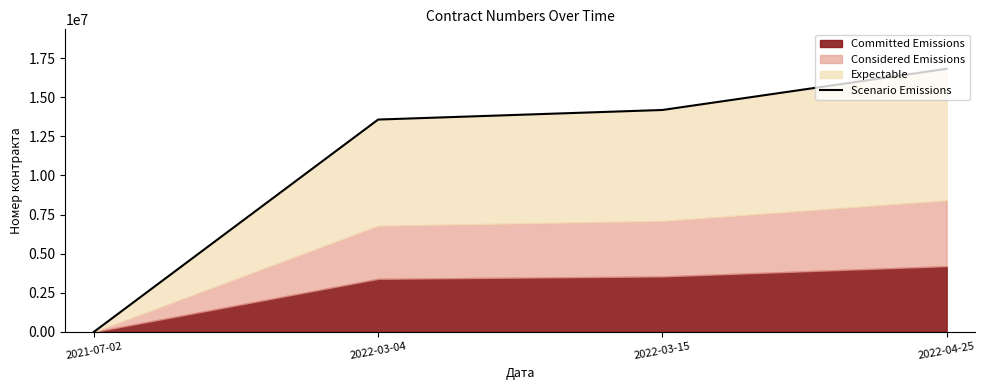

Rank the categories by value from highest to lowest.

2022-04-25, 2022-03-15, 2022-03-04, 2021-07-02